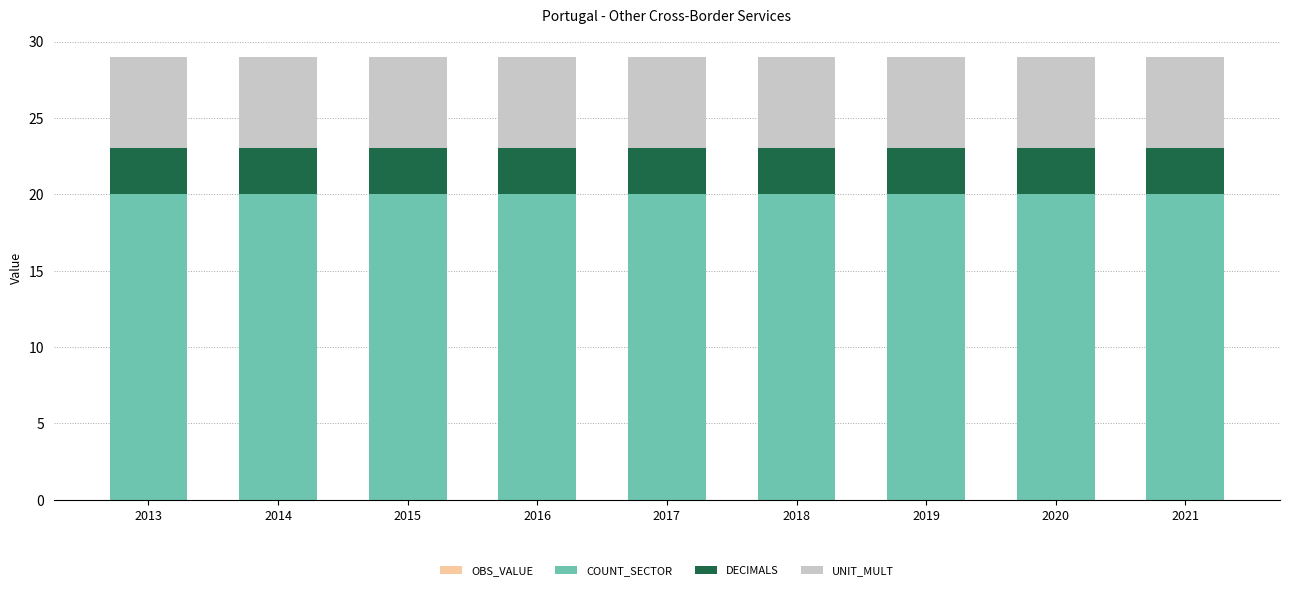

Does the chart contain stacked bars?

Yes